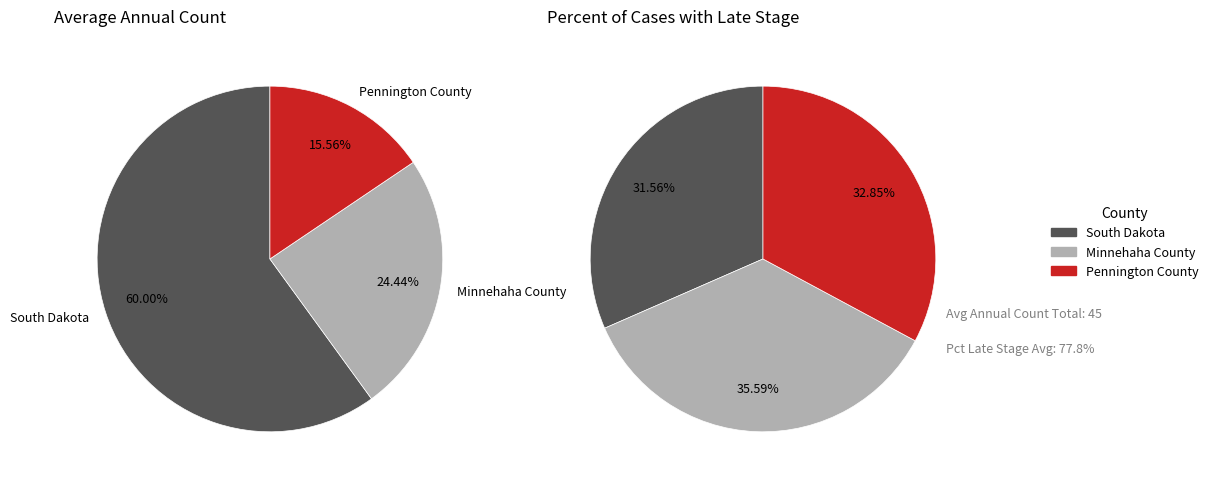

How many slices are in this pie chart?

3